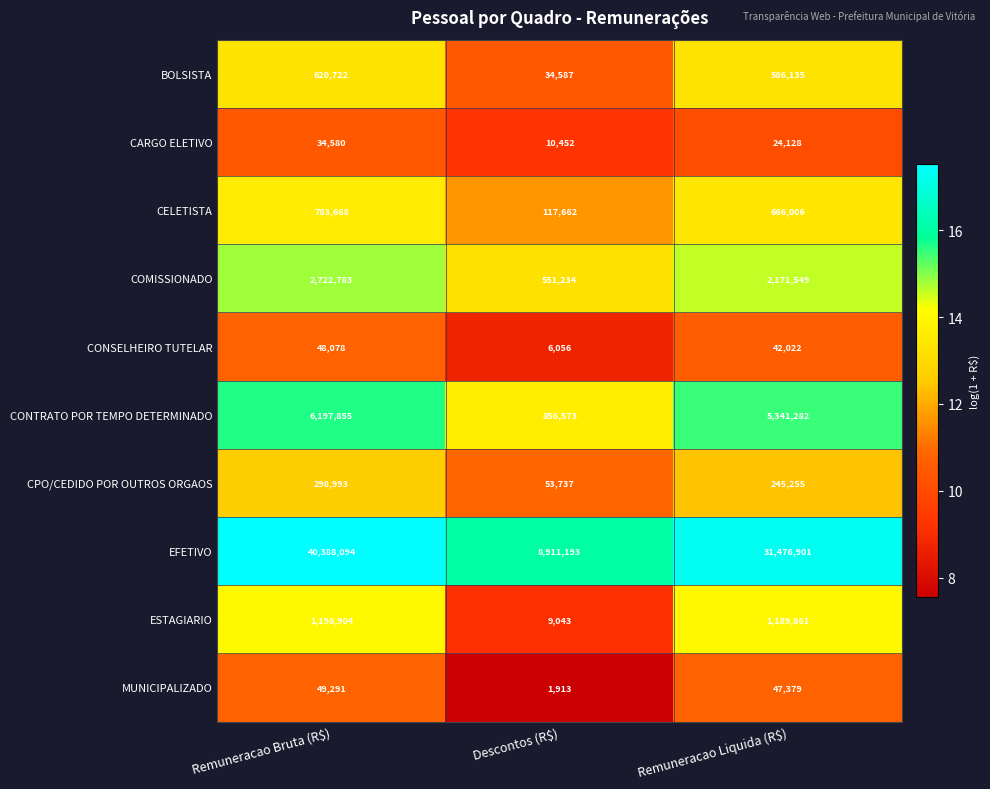

What is the maximum value shown in the chart?

40388094